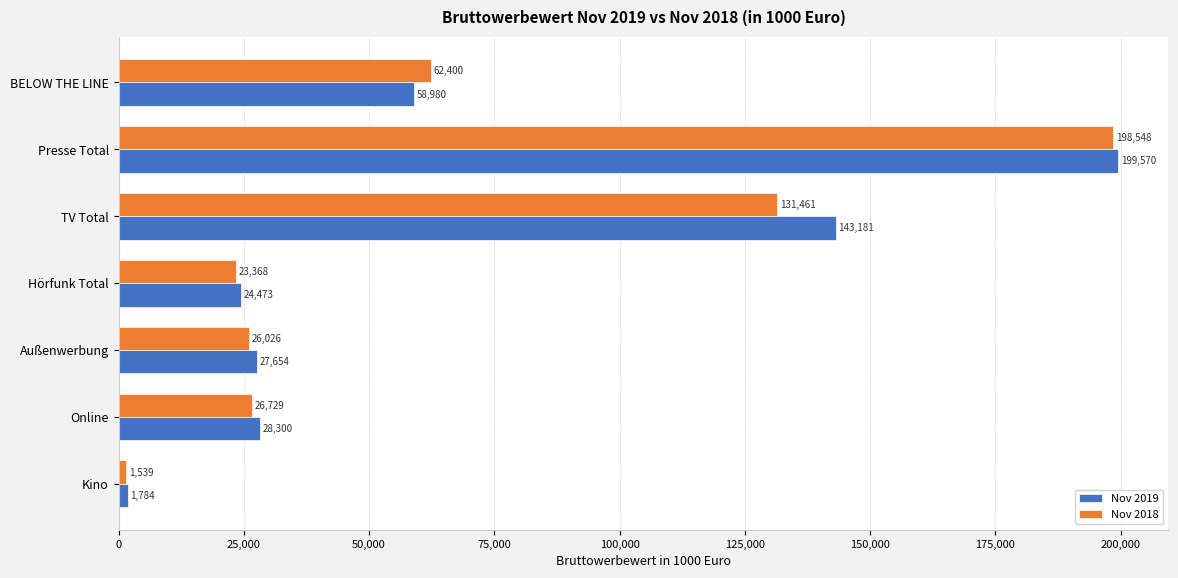

What are all the series names shown in the legend?

Nov 2019, Nov 2018